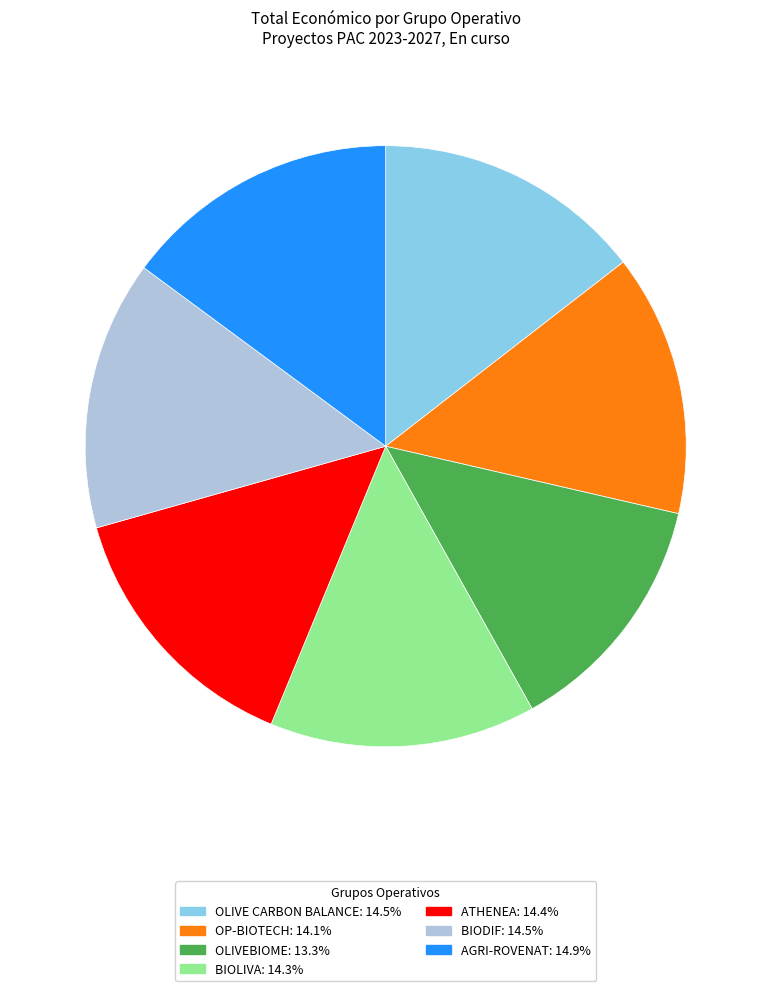

What is the ratio of the value at OLIVEBIOME: 13.3% to the value at AGRI-ROVENAT: 14.9%?

0.9